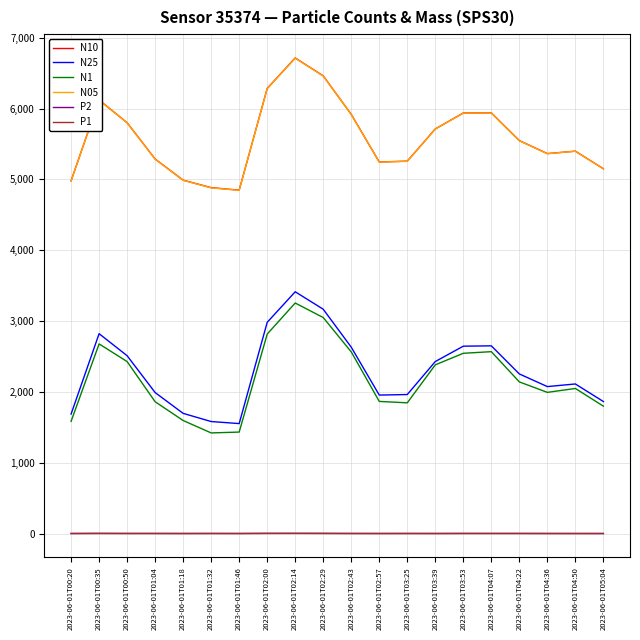

True or false: P1 and N1 intersect in this chart.

False